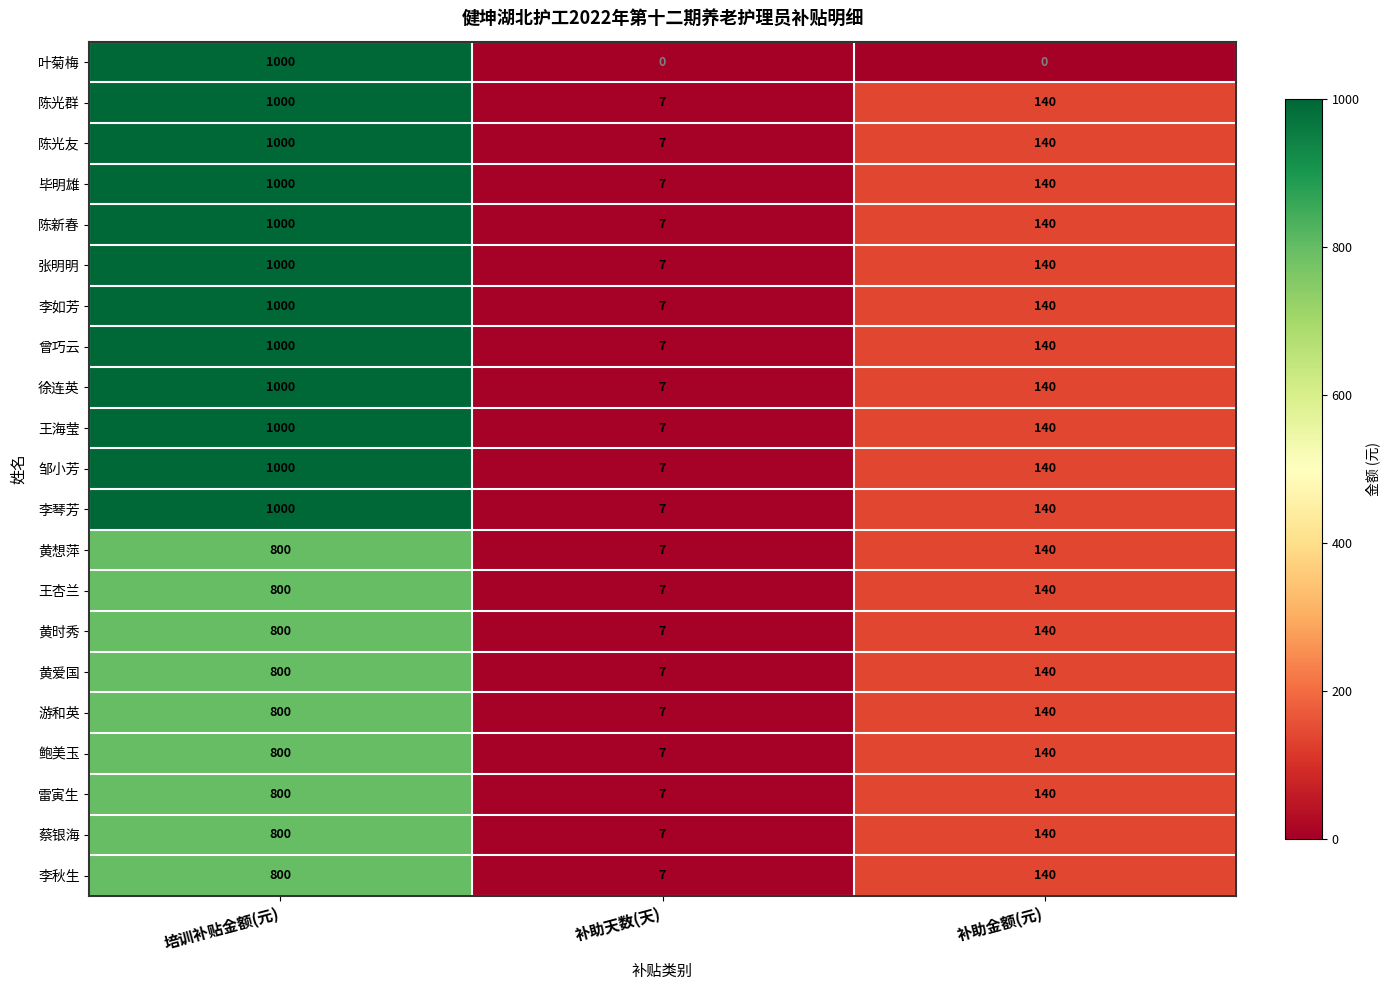

What is the total value across all series at 培训补贴金额(元)?

19200